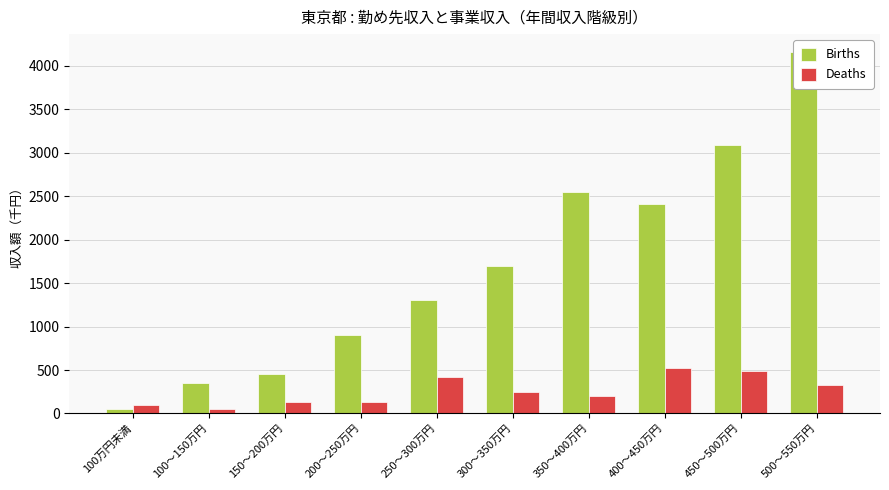

What is the difference between the maximum and minimum values in the Deaths series?

477